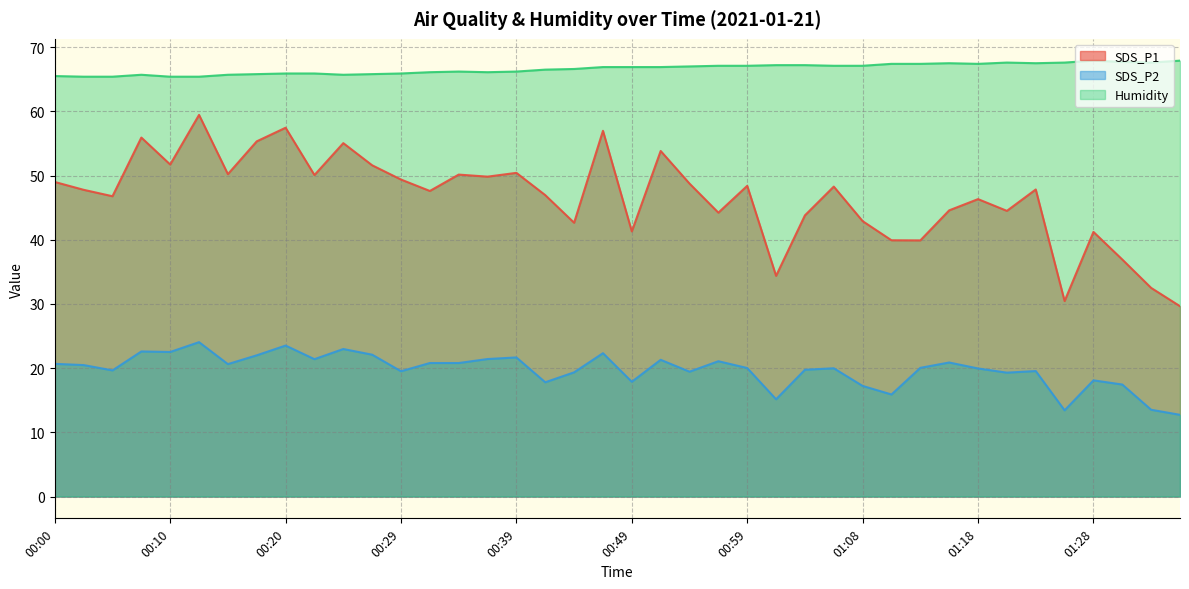

How many categories are shown in the chart?

40